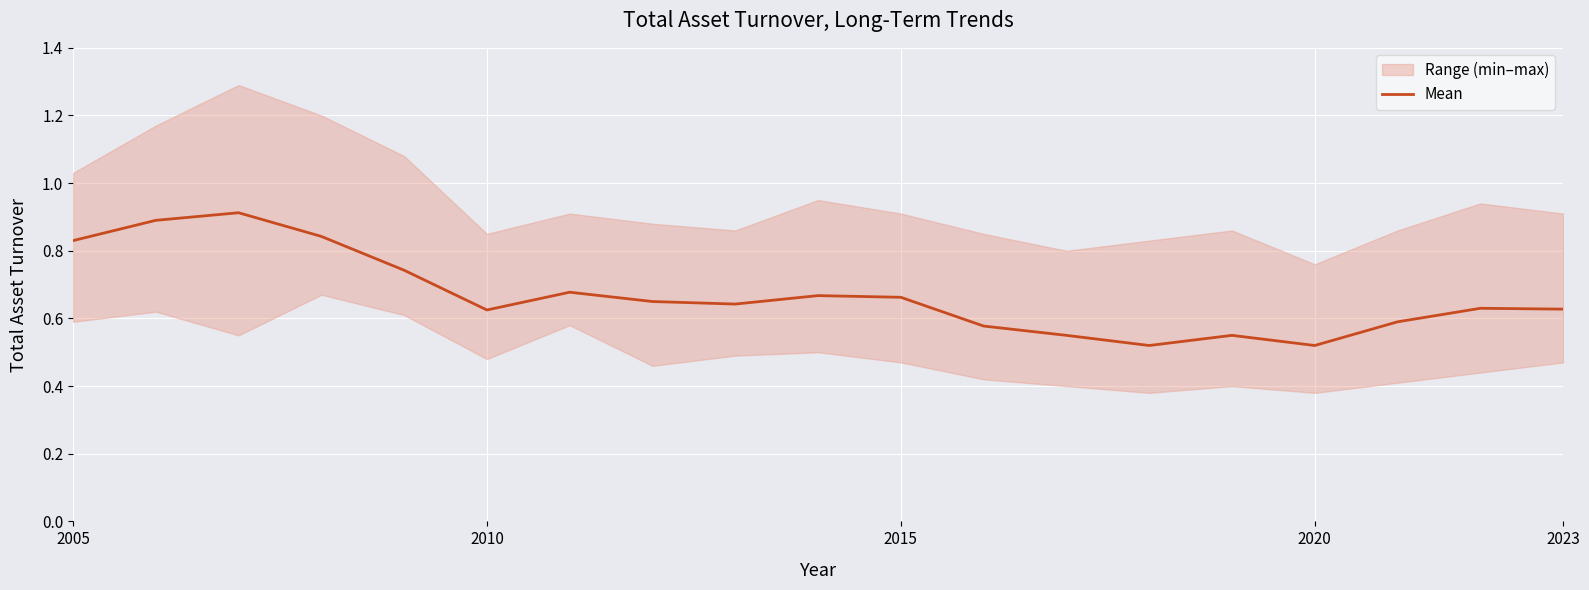

What is the maximum value shown in the chart?

0.9